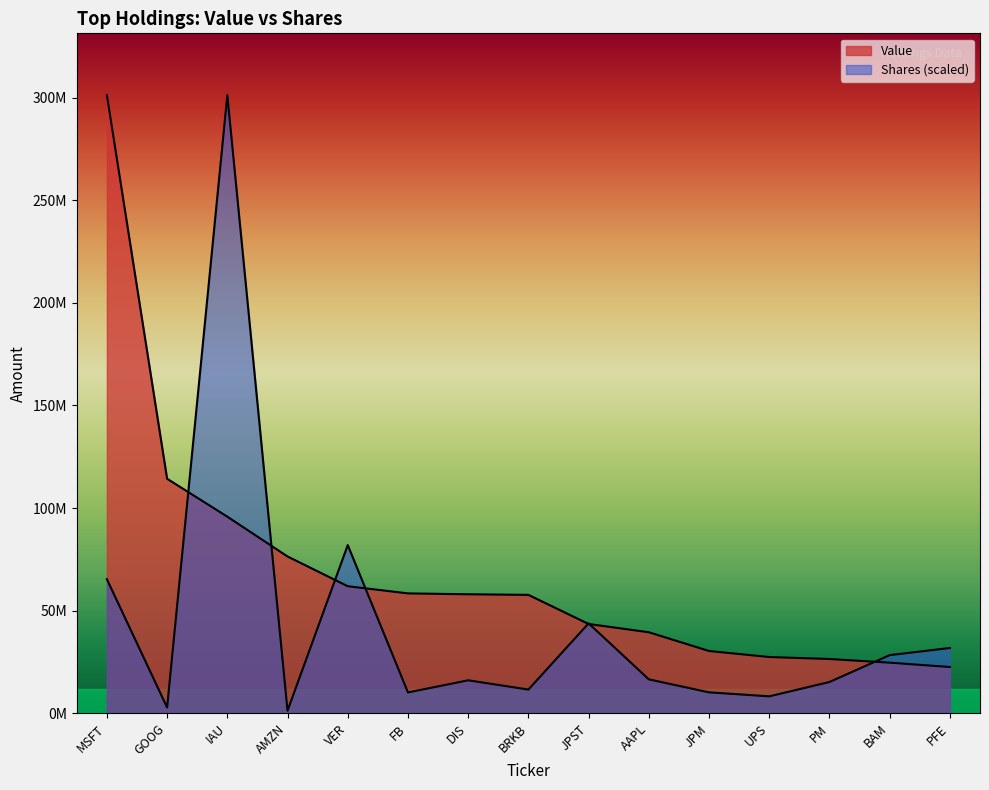

What is the label of the 13th point from the right?

IAU